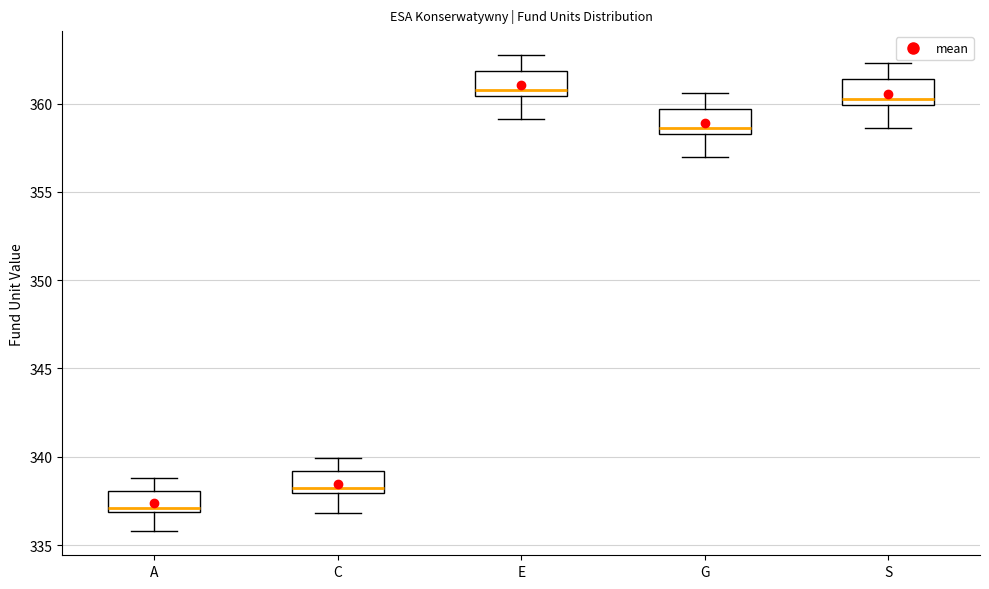

Which box has the highest median line?

E